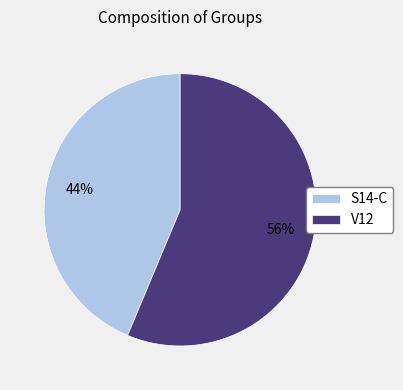

How many slices are in this pie chart?

2